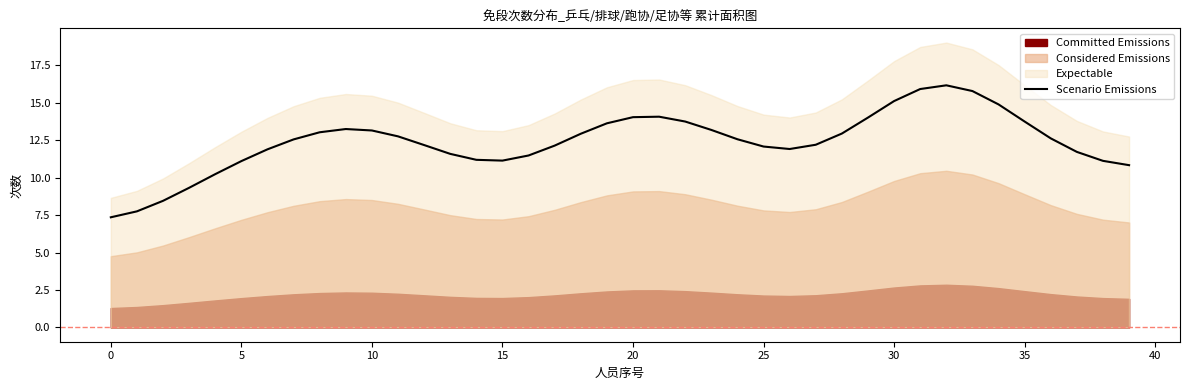

The Scenario Emissions series shows 2.4 at 15. True or false?

False